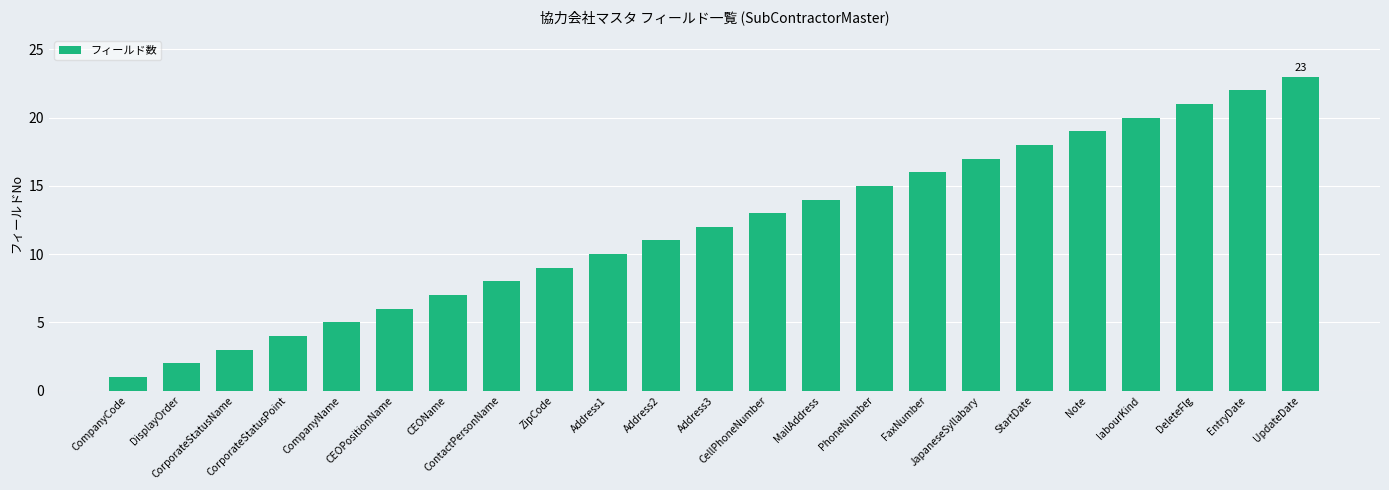

Rank the categories by value from lowest to highest.

CompanyCode, DisplayOrder, CorporateStatusName, CorporateStatusPoint, CompanyName, CEOPositionName, CEOName, ContactPersonName, ZipCode, Address1, Address2, Address3, CellPhoneNumber, MailAddress, PhoneNumber, FaxNumber, JapaneseSyllabary, StartDate, Note, labourKind, DeleteFlg, EntryDate, UpdateDate